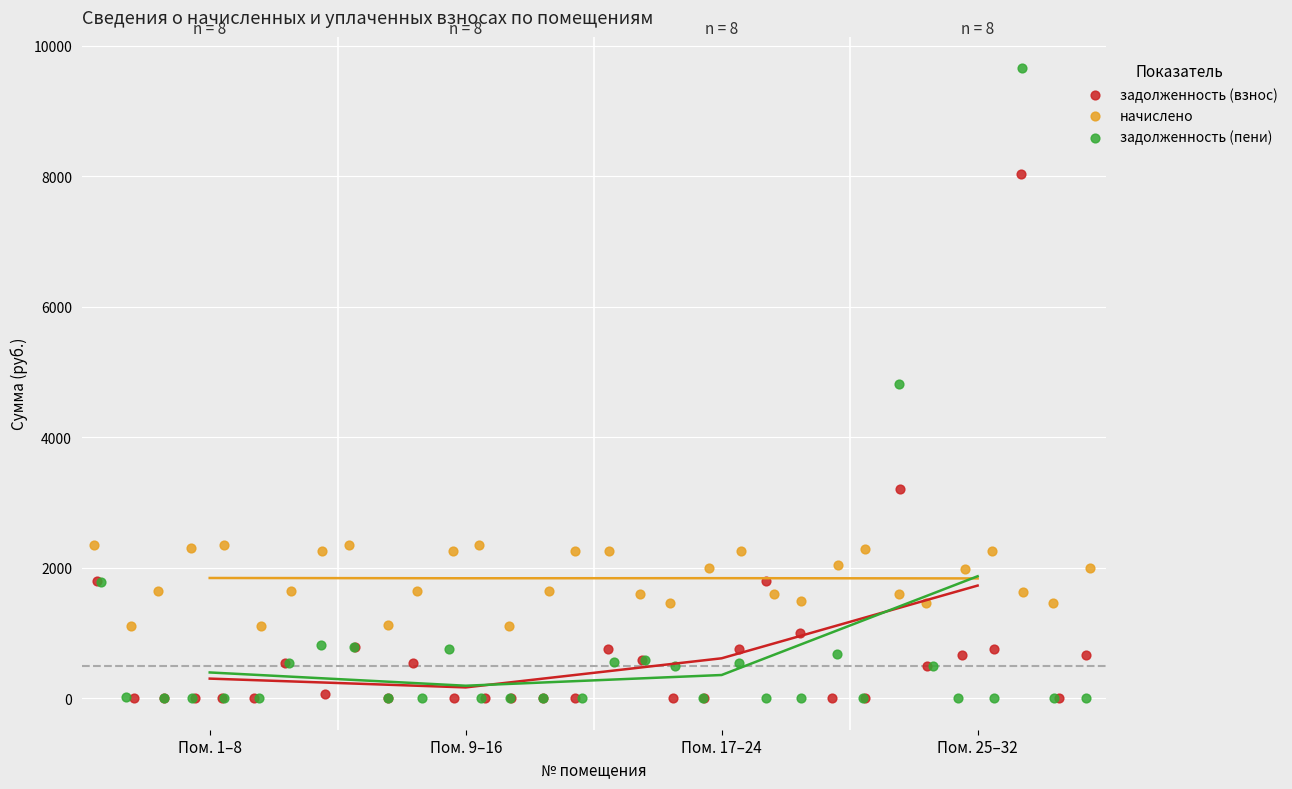

Which series reaches the maximum Y coordinate?

задолженность (пени)